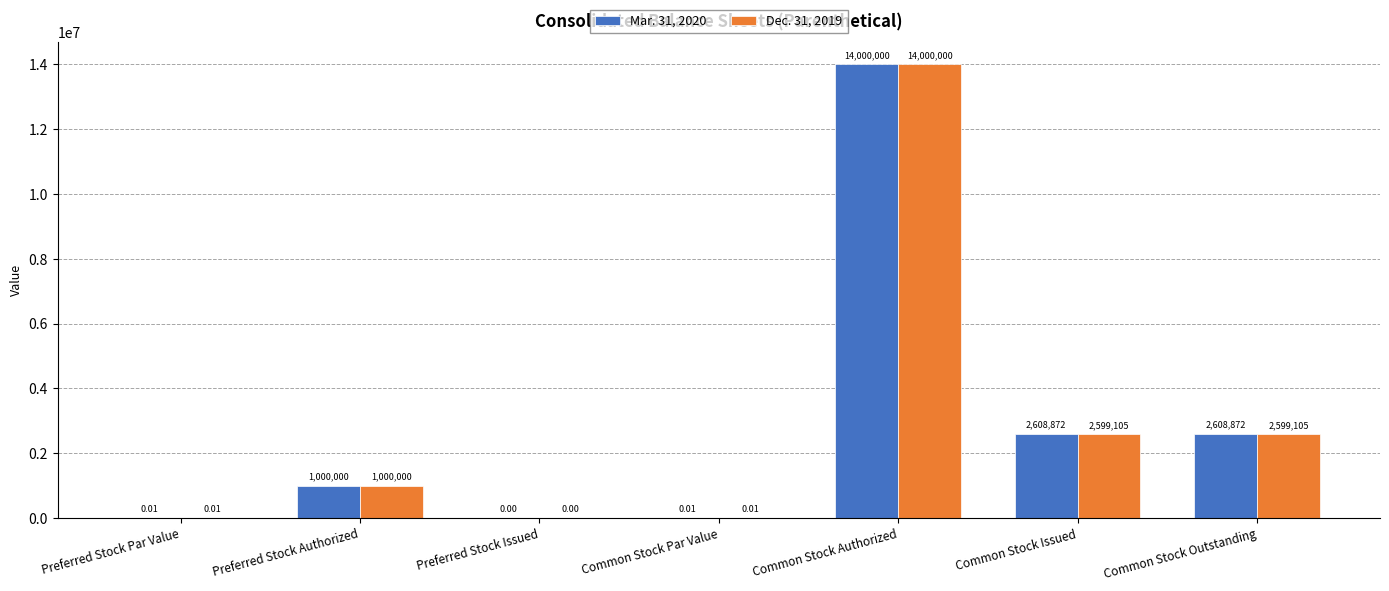

At which category is the sum across all series the highest?

Common Stock Authorized